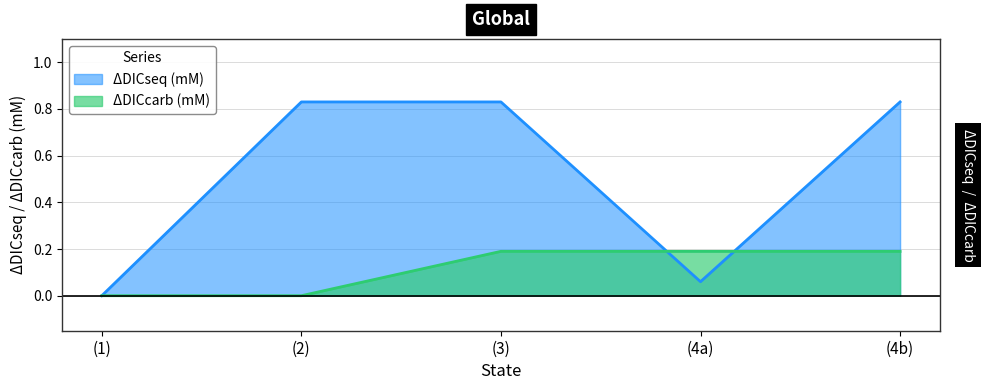

What is the difference between the ΔDICseq (mM) values at (1) and (4a)?

0.1